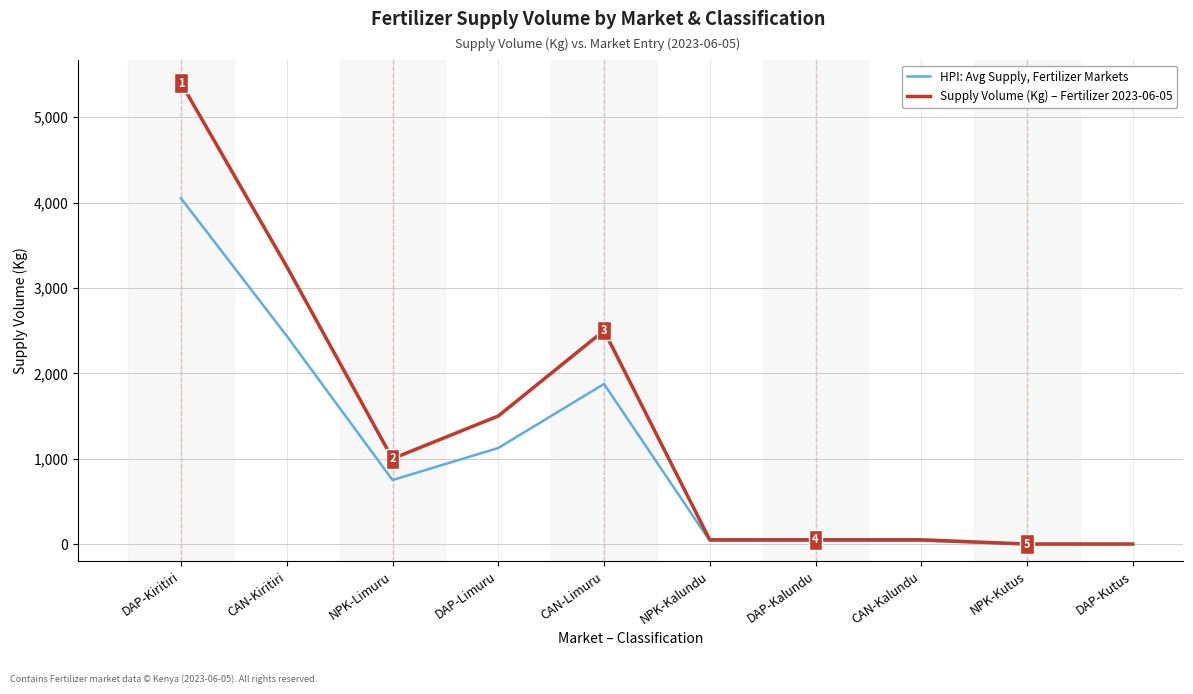

Is the value of HPI: Avg Supply, Fertilizer Markets at DAP-Limuru greater than the value of Supply Volume (Kg) – Fertilizer 2023-06-05 at CAN-Kalundu?

Yes